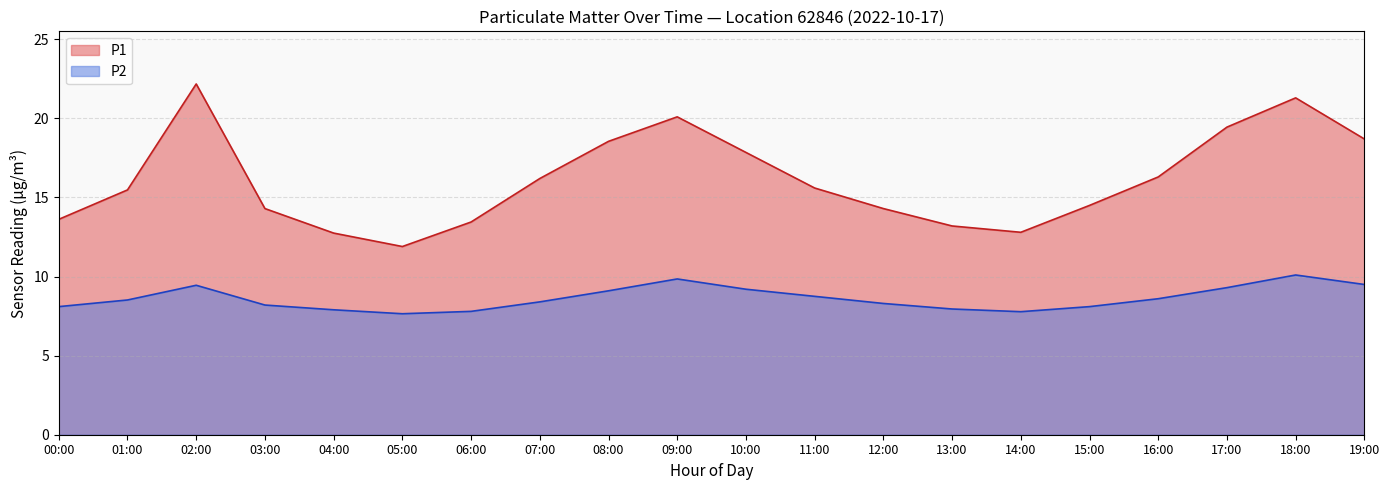

List the series in order of their overall mean, lowest first.

P2, P1